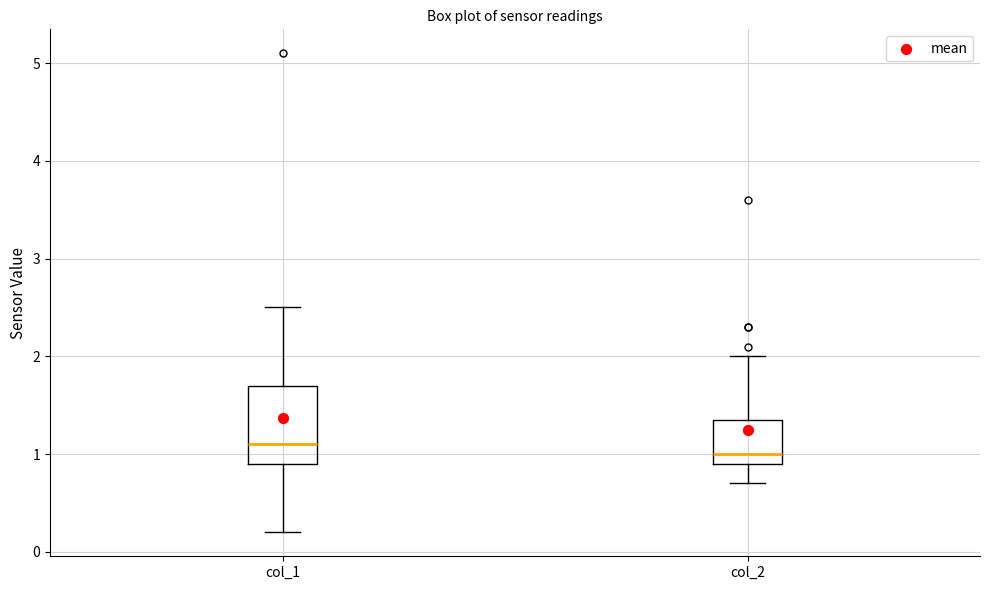

Which box's median line is the lowest?

col_2